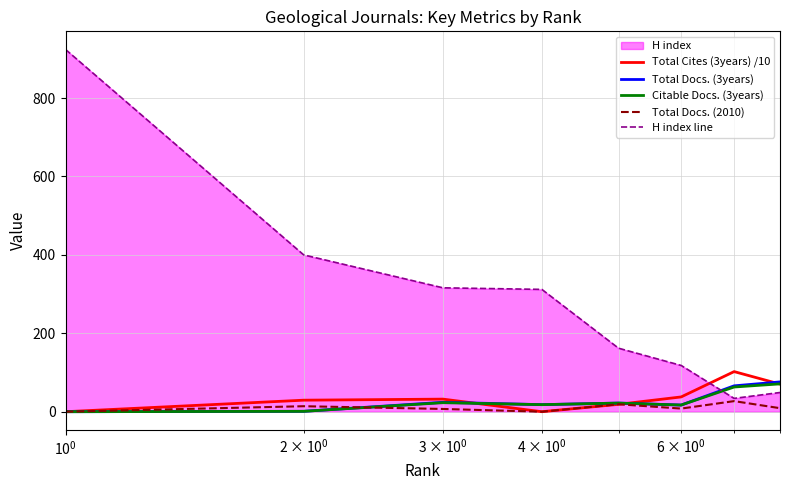

What is the greatest value displayed?

924.0